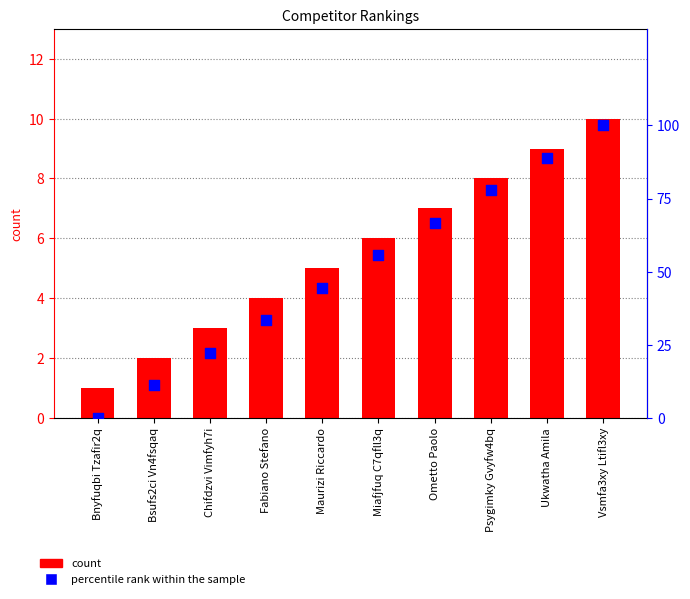

What is the total value across all series at Vsmfa3xy Ltifl3xy?

110.0